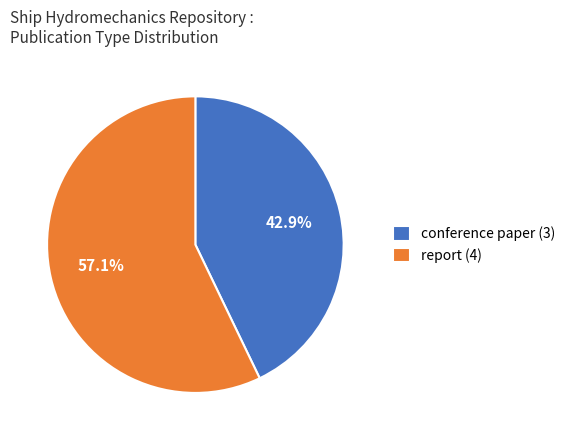

Rank the categories by value from highest to lowest.

report (4), conference paper (3)